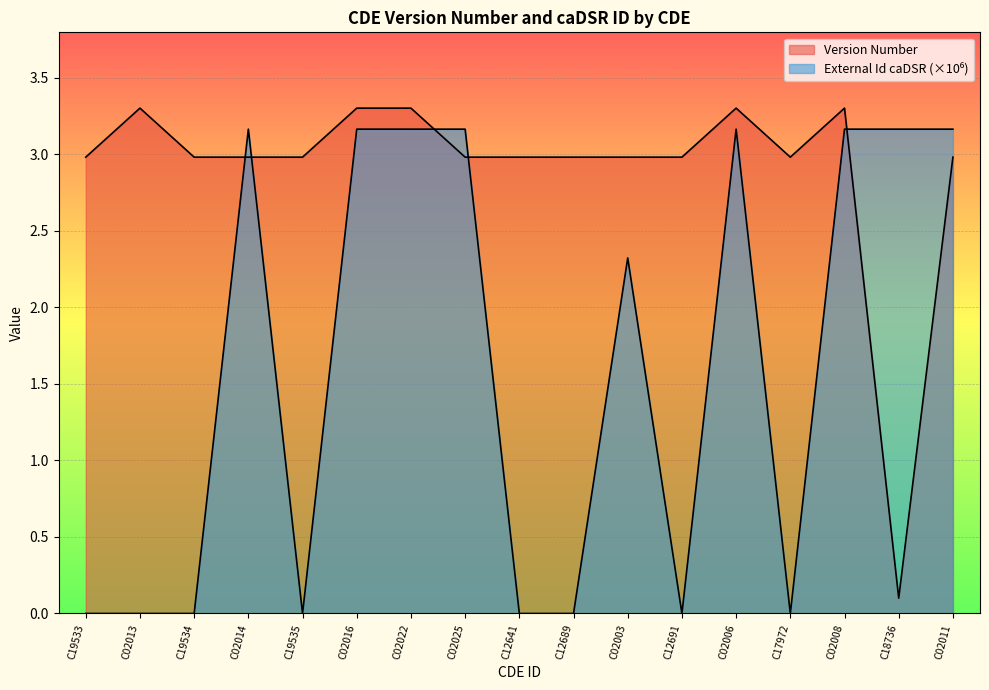

What is the maximum value for Version Number?

3.3